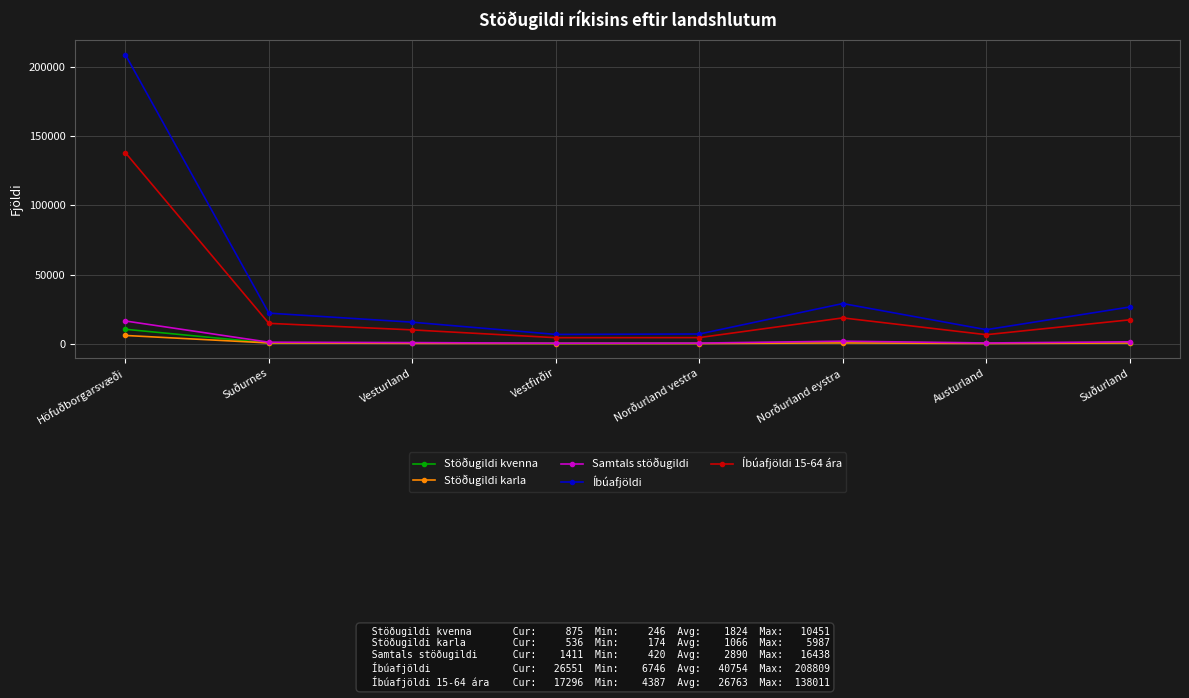

At which category does Íbúafjöldi 15-64 ára reach its first local peak?

Norðurland eystra